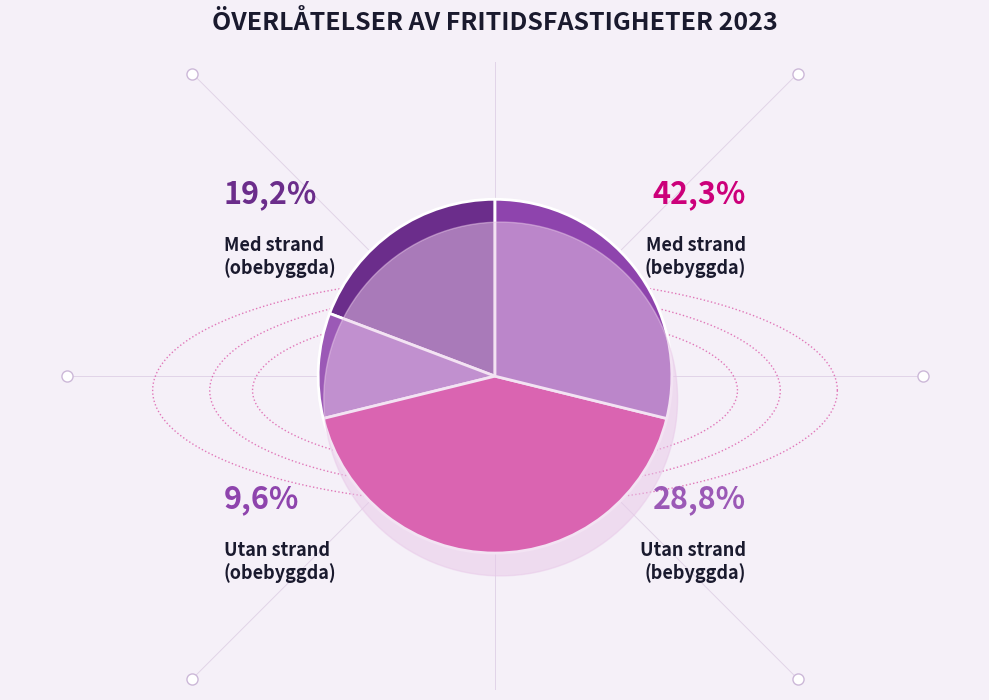

Which category has the smallest portion of the pie?

Utan strand (obebyggda)